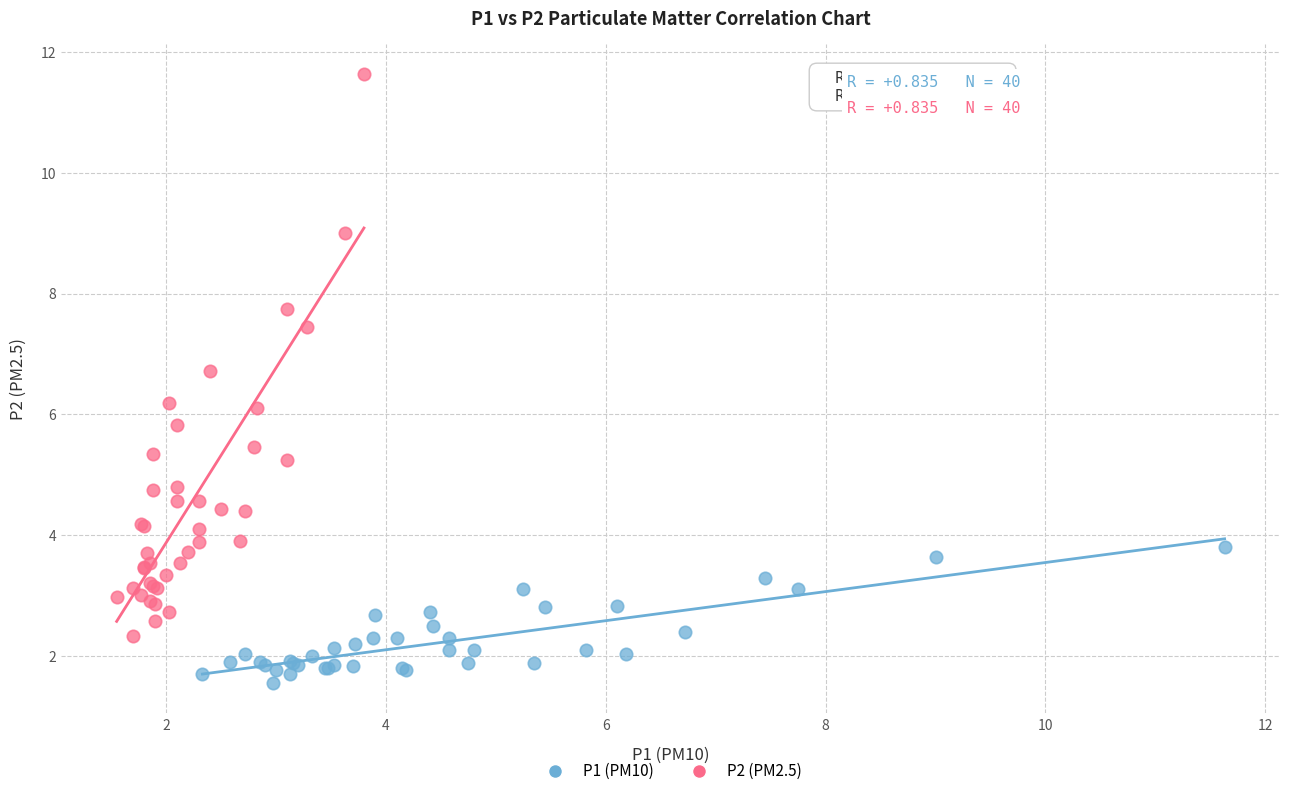

Which series reaches the minimum Y coordinate?

P1 (PM10)